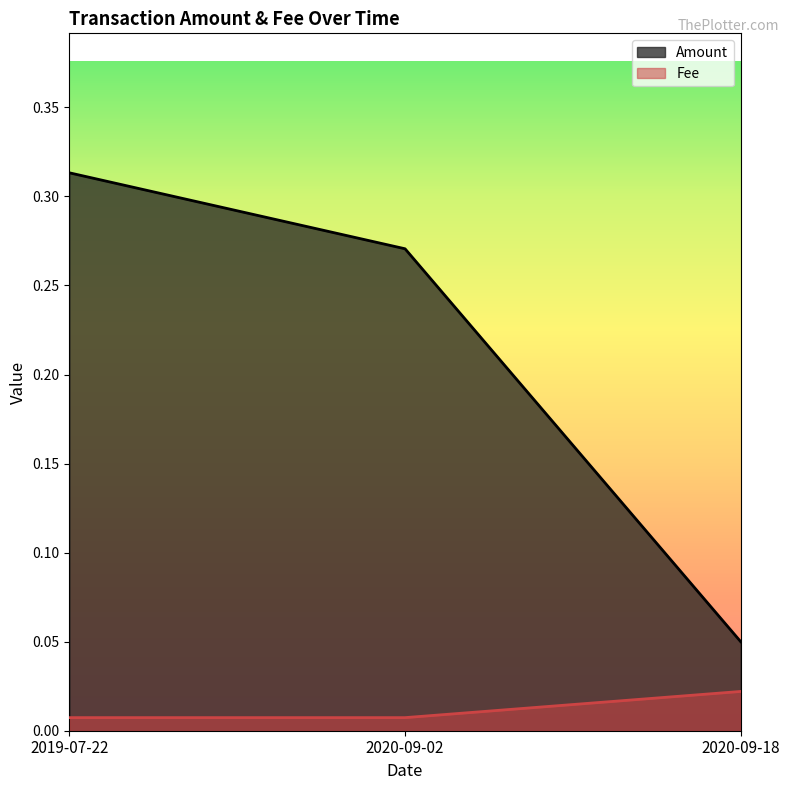

How many Amount values are between 0 and 1?

3